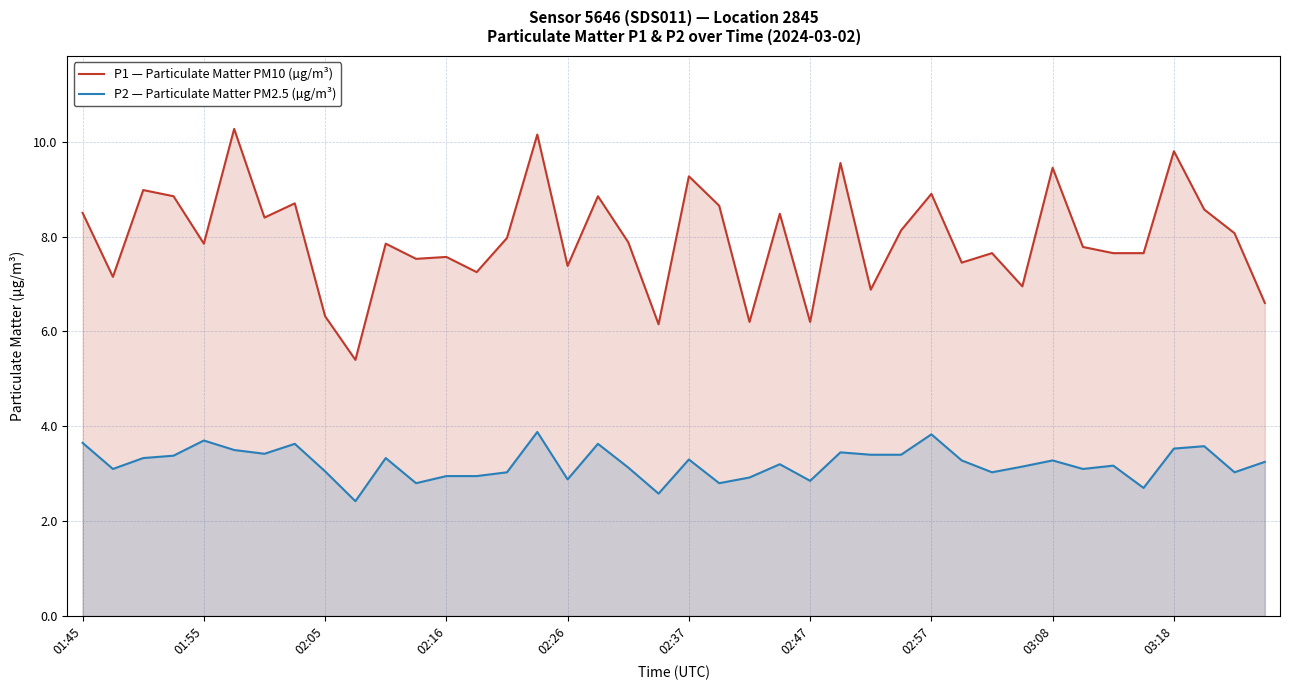

What is the difference between the maximum and minimum values in the P2 — Particulate Matter PM2.5 (µg/m³) series?

1.5